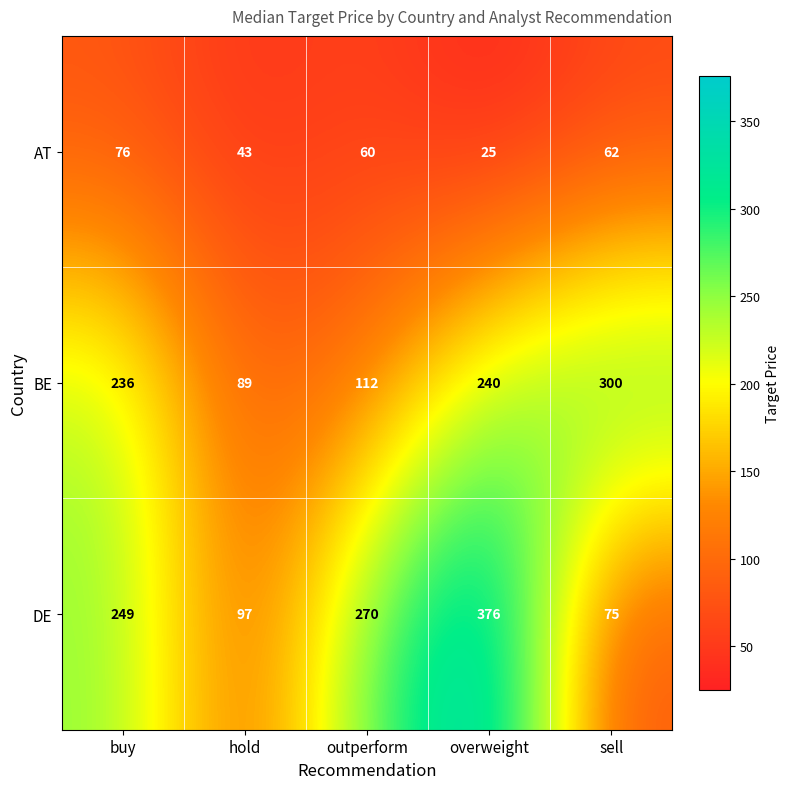

How many categories are shown in the chart?

5